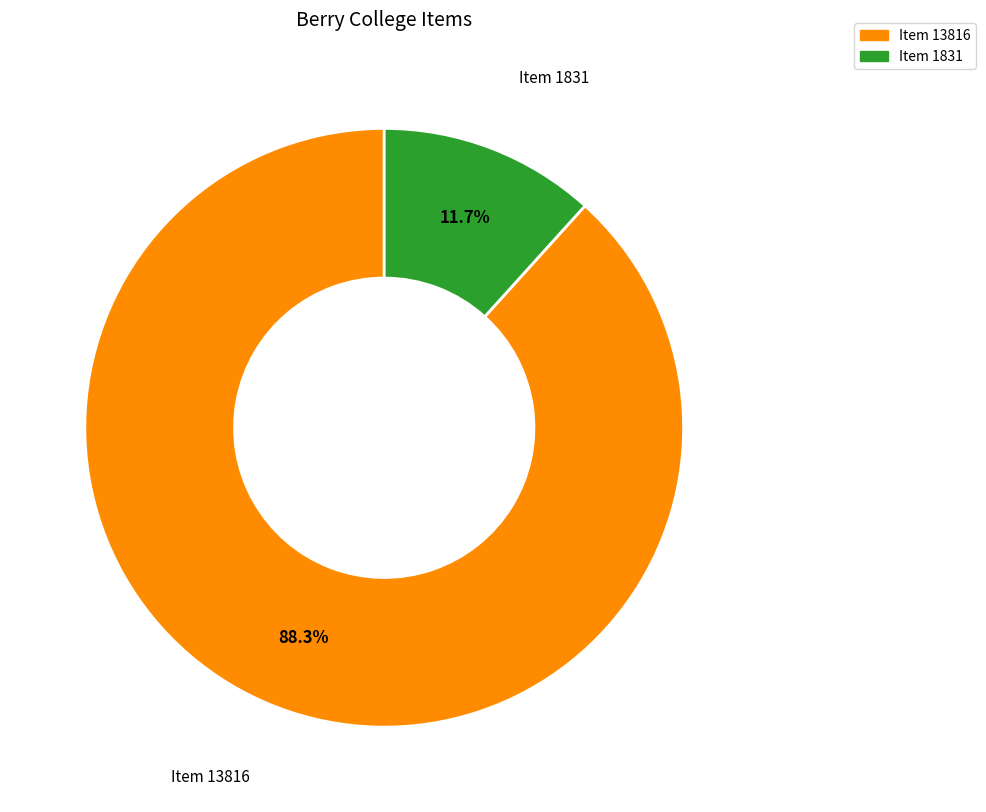

Count the number of slices in the pie.

2